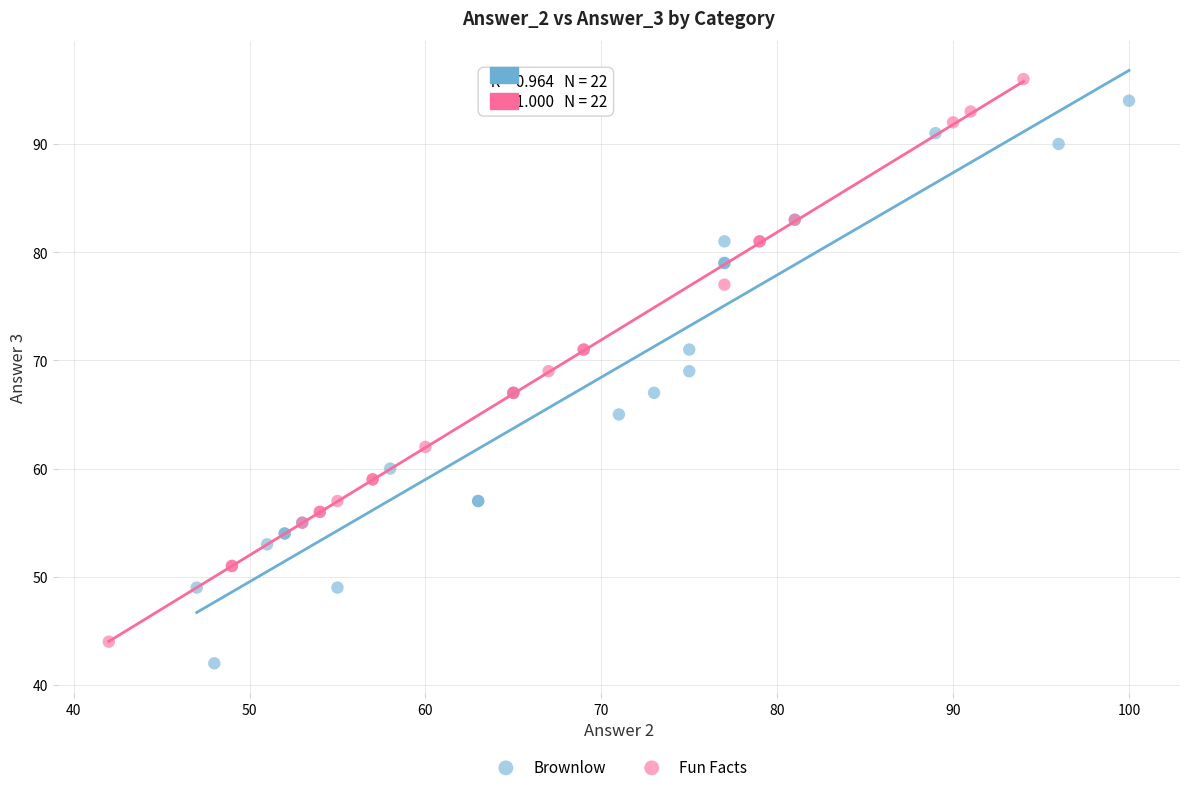

What are all the series names shown in the legend?

Brownlow, Fun Facts